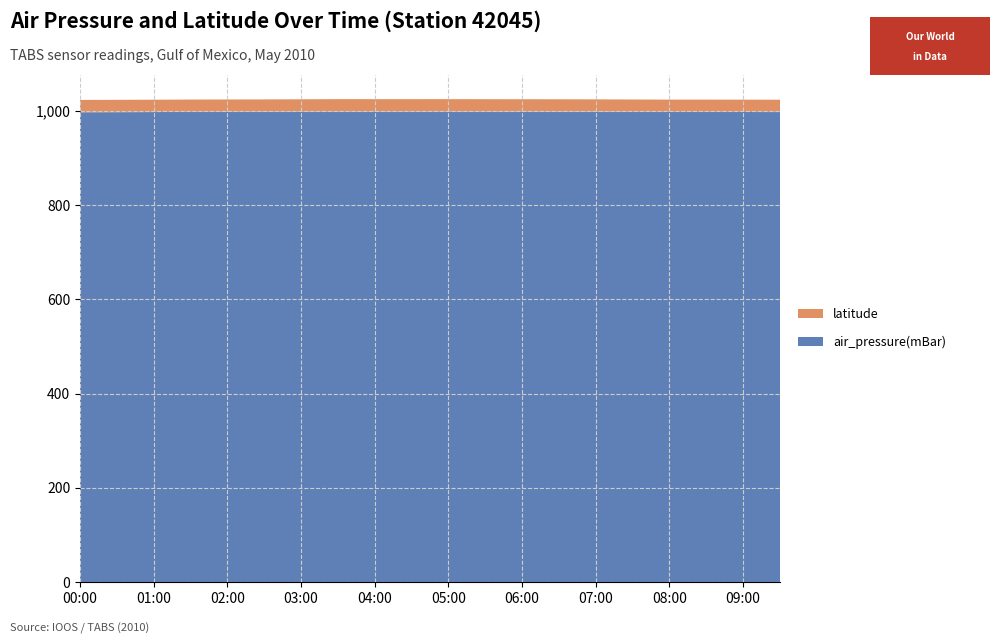

Reading right to left, extract all data points from this chart.

air_pressure(mBar): 997.5	997.7	997.8	997.8	998.0	998.3	998.5	998.6	998.6	998.7	998.7	998.7	998.7	998.5	998.2	998.0	997.9	997.5	997.3	997.1
latitude: 26.2	26.2	26.2	26.2	26.2	26.2	26.2	26.2	26.2	26.2	26.2	26.2	26.2	26.2	26.2	26.2	26.2	26.2	26.2	26.2